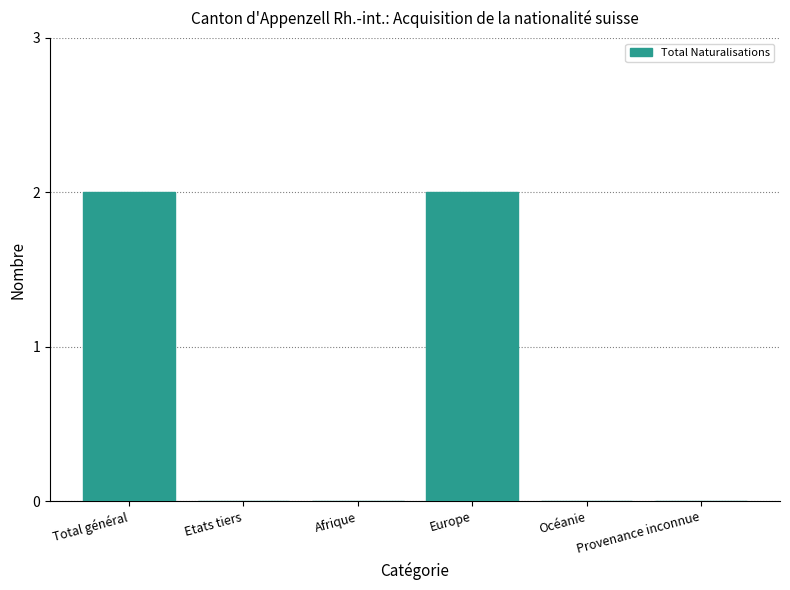

The chart shows a value of -1 at Océanie. True or false?

False